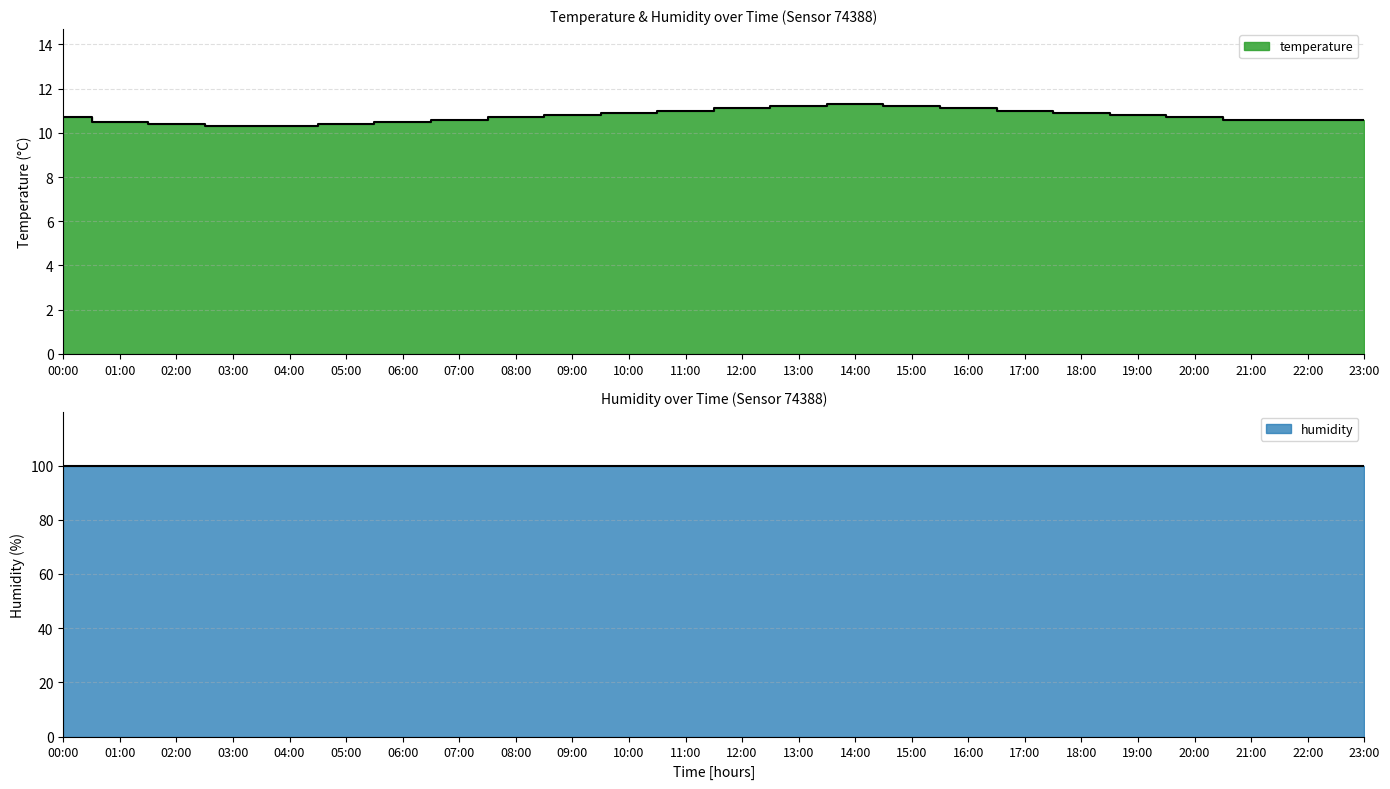

What is the value of the 5th point from the left?

10.3